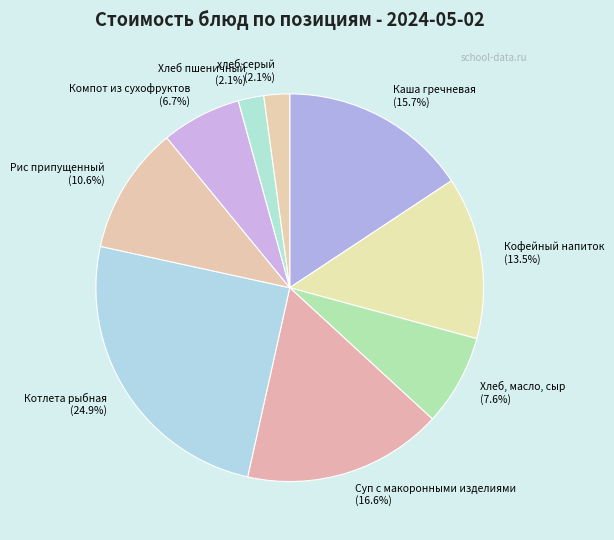

To the nearest percent, what is the difference between the Суп с макоронными изделиями and Рис припущенный slice percentages?

6%